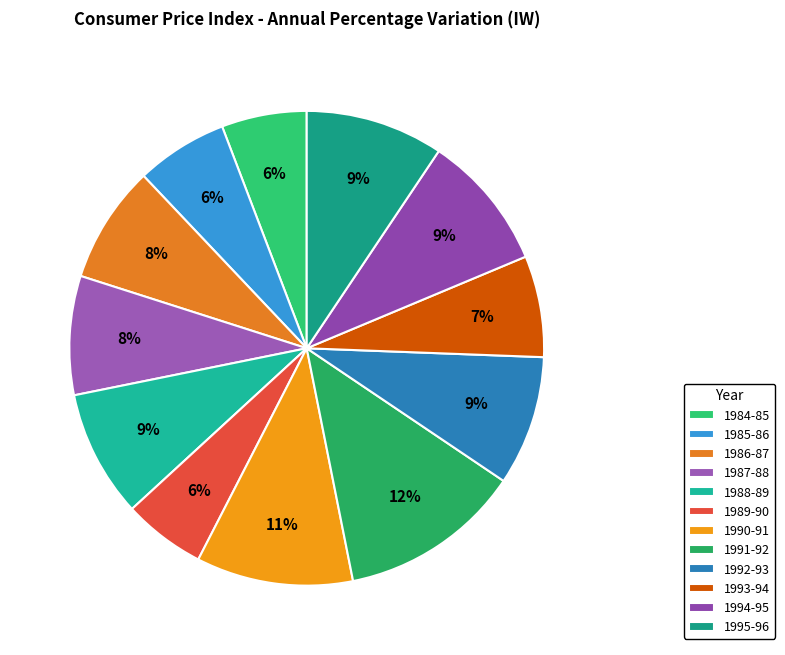

What is the change in value from 1986-87 to 1990-91?

+2.9